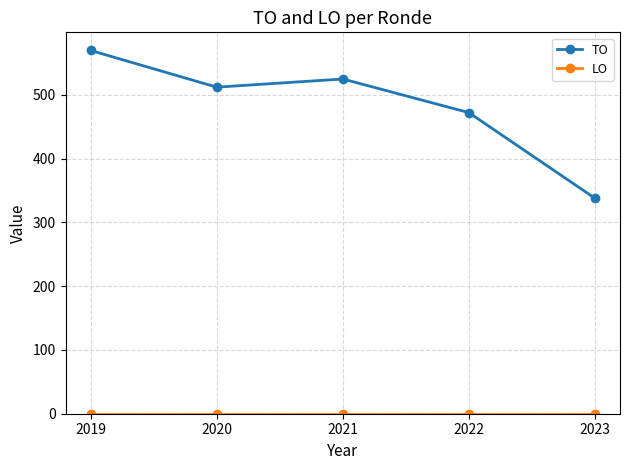

What is the approximate value of TO at 2023?

338.0